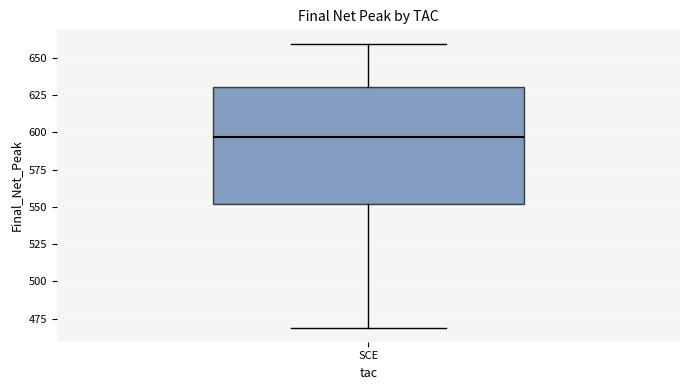

Read this box plot against the y-axis: the position of the median line, the range covered by the box, and the ends of both whiskers. The values are not printed on the chart, so give them approximately, as read against the axis.

median 595, box 550 to 630, whiskers 470 to 660